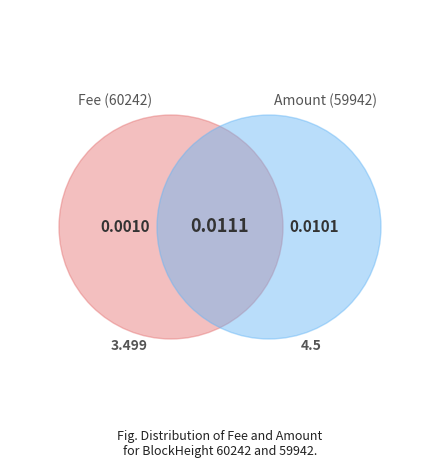

Combined, what portion of the pie is 60242 and 59942?

100.0%